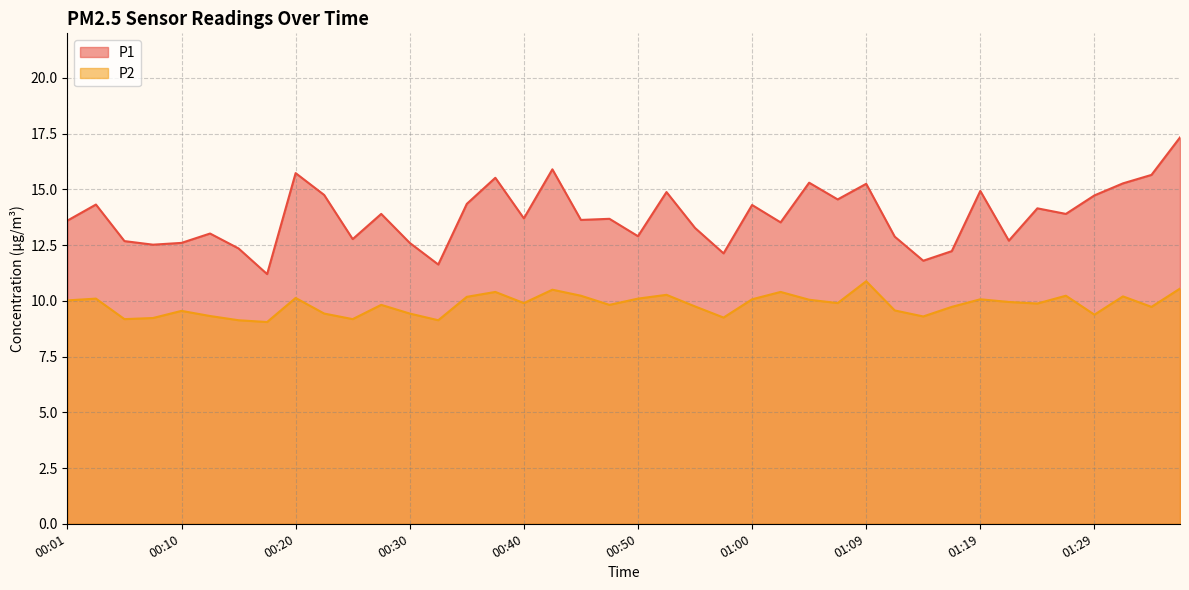

Is it true that P2 equals 10.4 at 01:02?

True